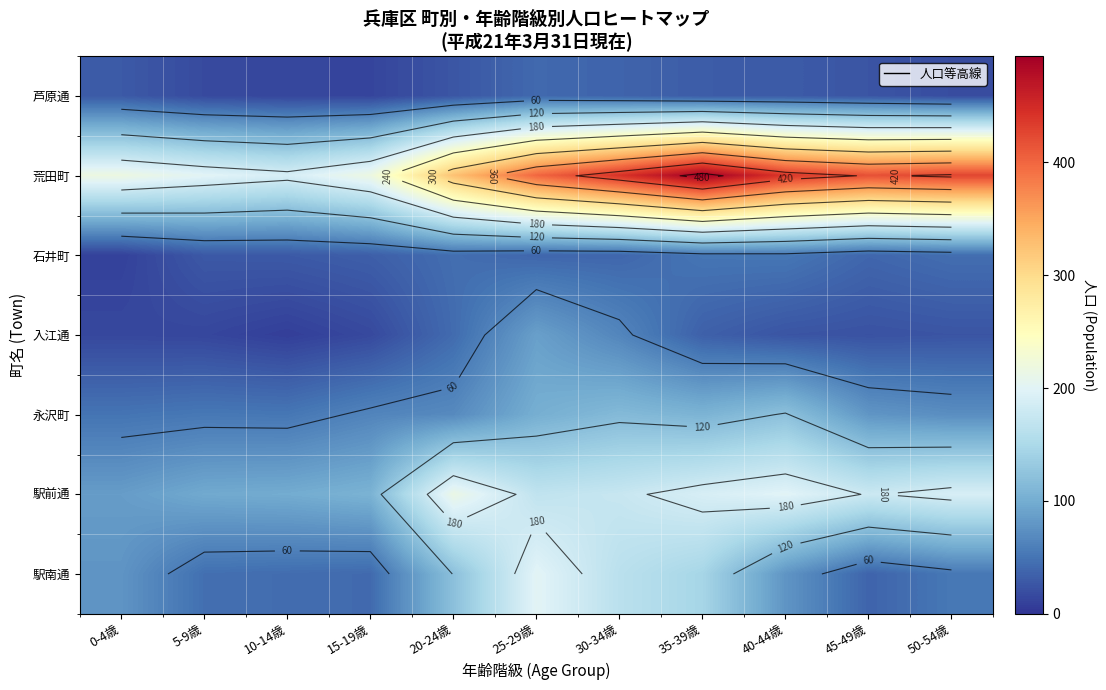

At how many categories does at least one series exceed 132?

11